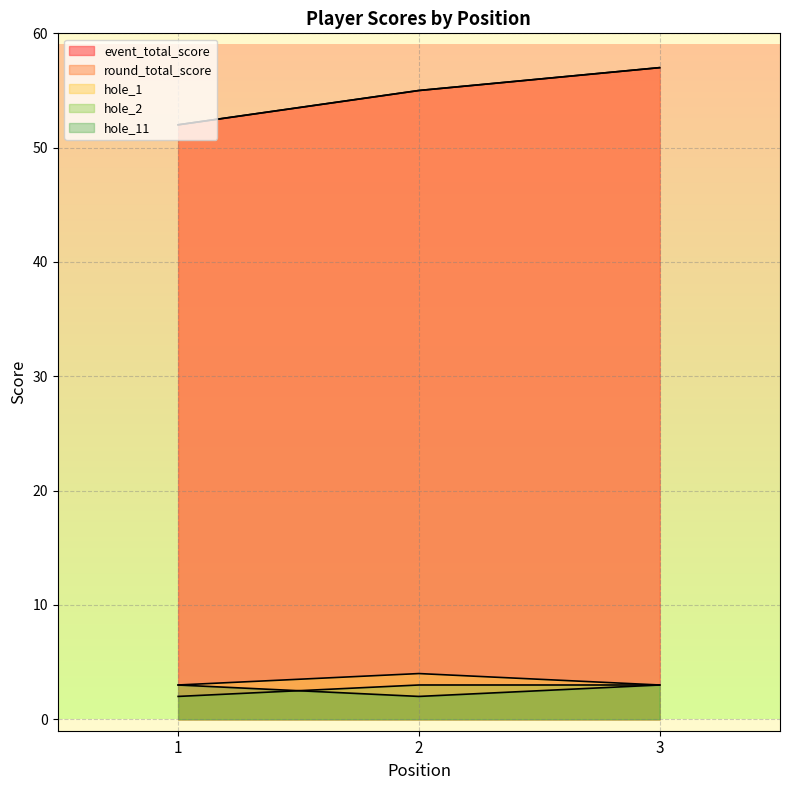

What is the minimum value for event_total_score?

52